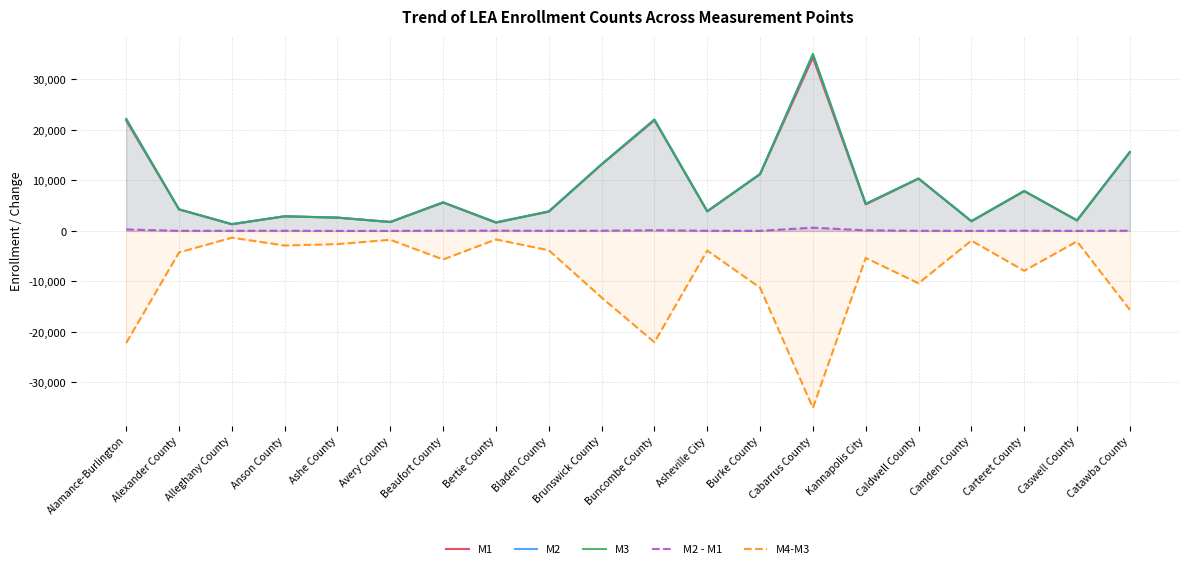

What is the greatest value displayed?

35037